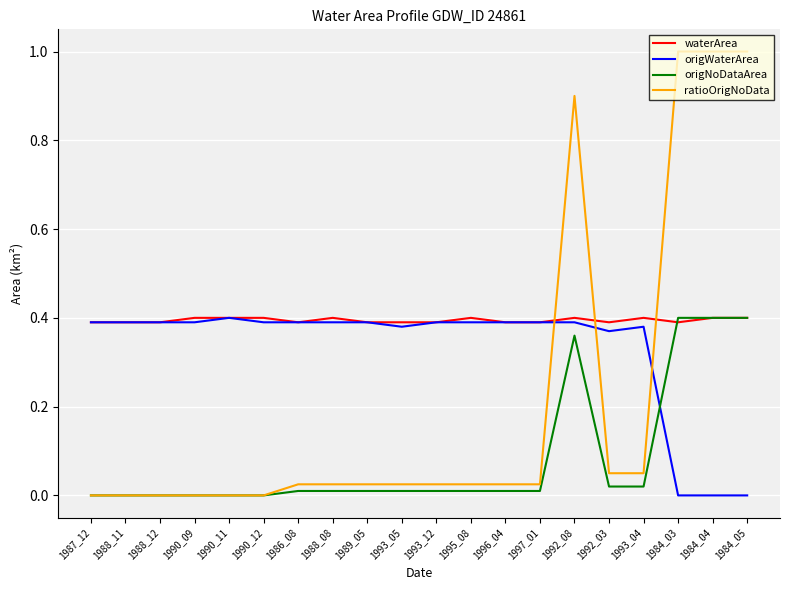

List the series in order of their overall mean, highest first.

waterArea, origWaterArea, ratioOrigNoData, origNoDataArea